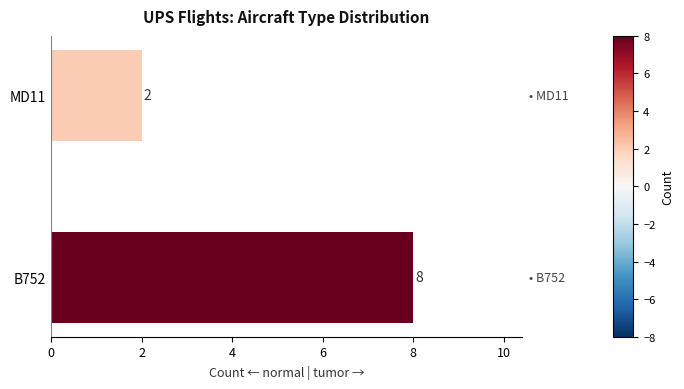

Which label corresponds to the smallest value in the chart?

MD11